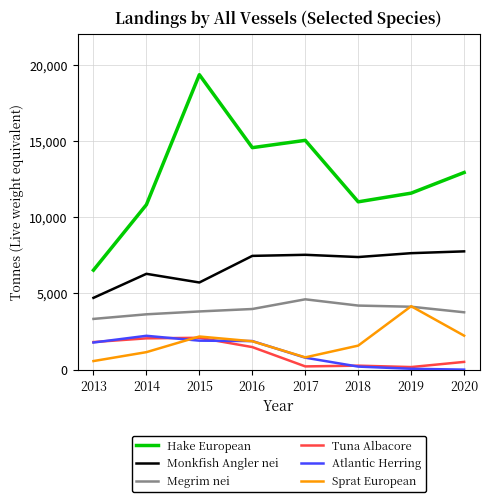

How many interior local valleys does the Monkfish Angler nei series have?

2